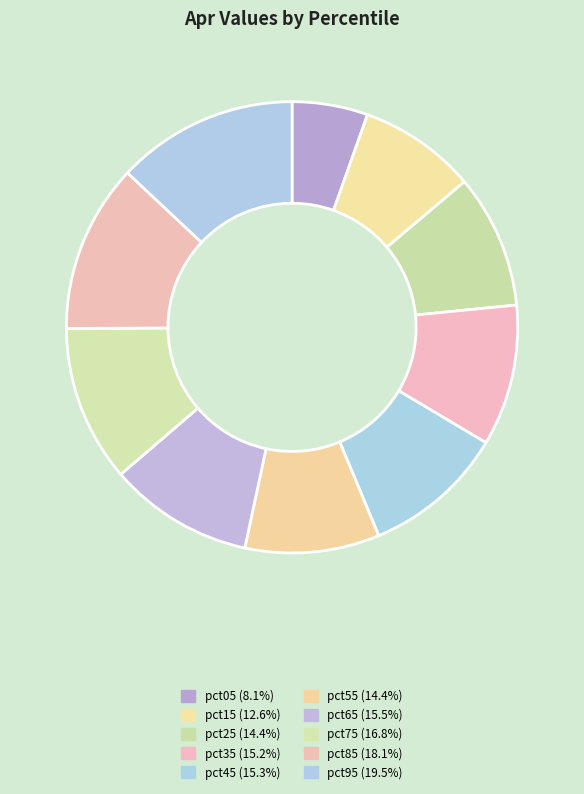

The pct75 slice represents 25% of the pie. True or false?

False